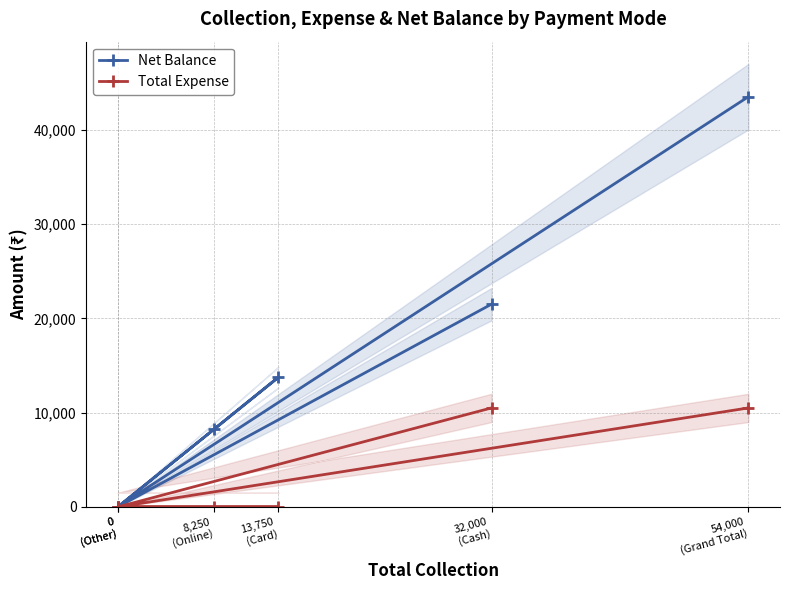

What is the spread (max minus min) of values at 54,000
(Grand Total)?

33000